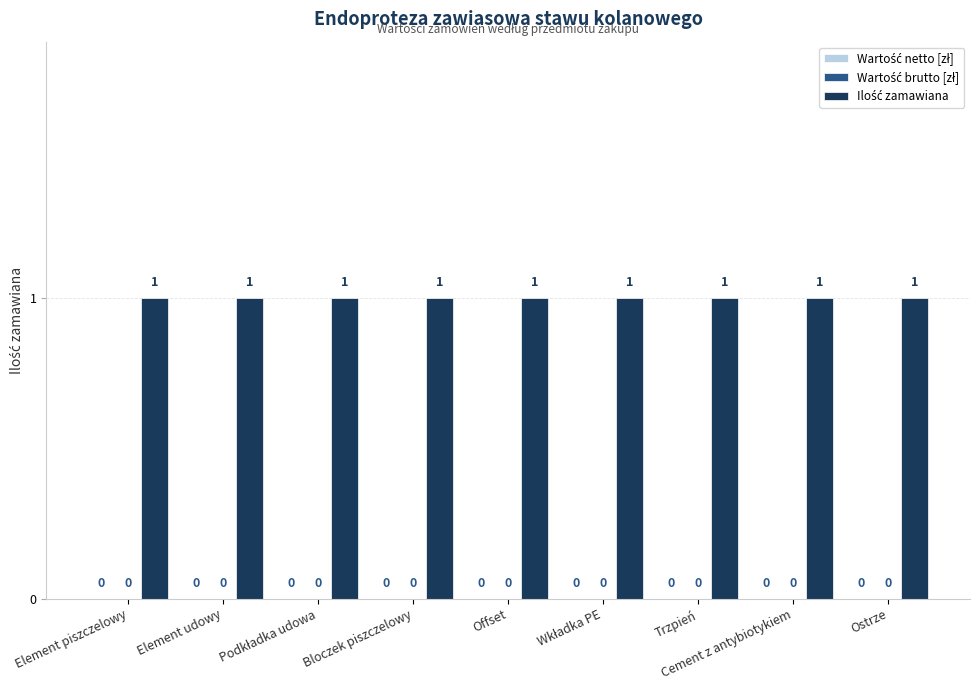

How many bars are there in total?

27